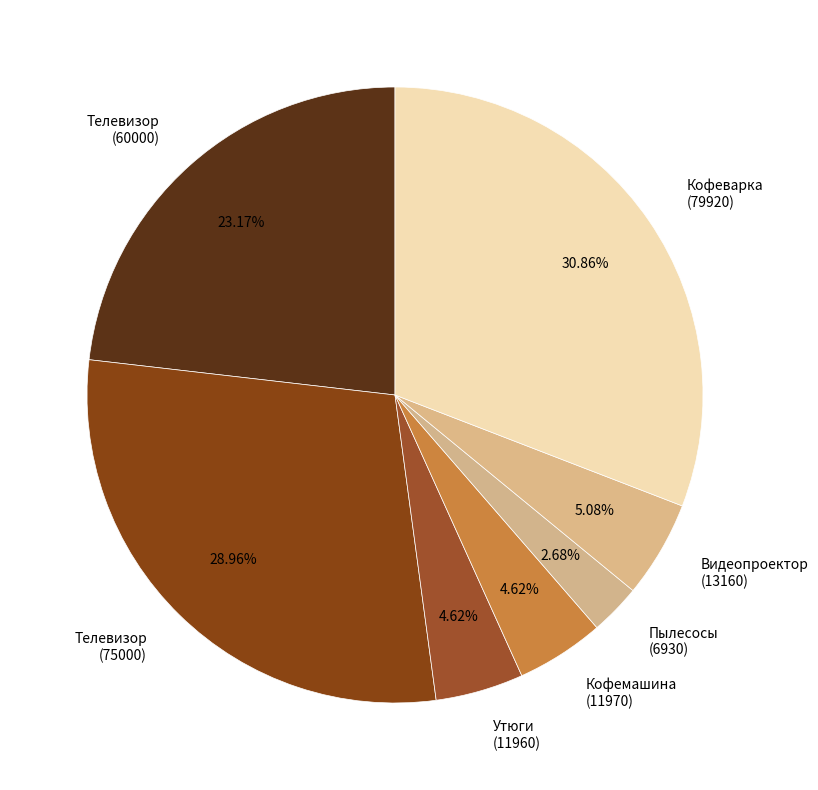

Is there a majority slice in this chart?

No